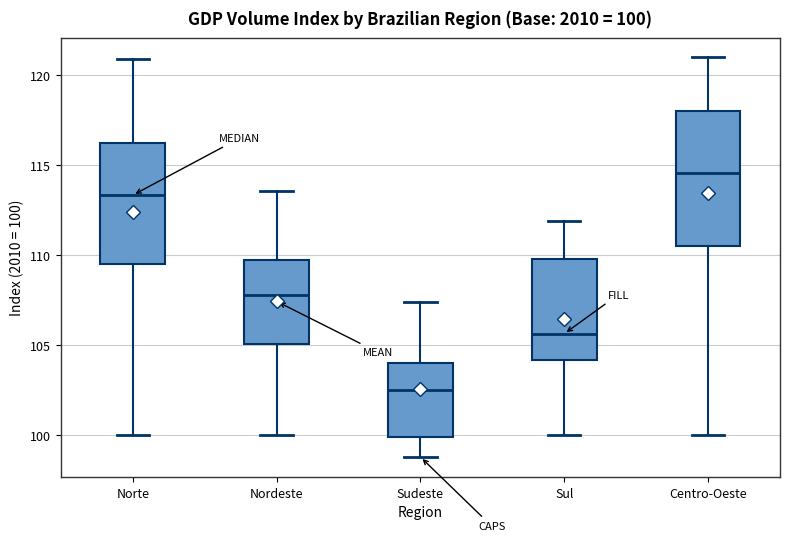

Which box is the tallest, from its lower edge to its upper edge?

Centro-Oeste